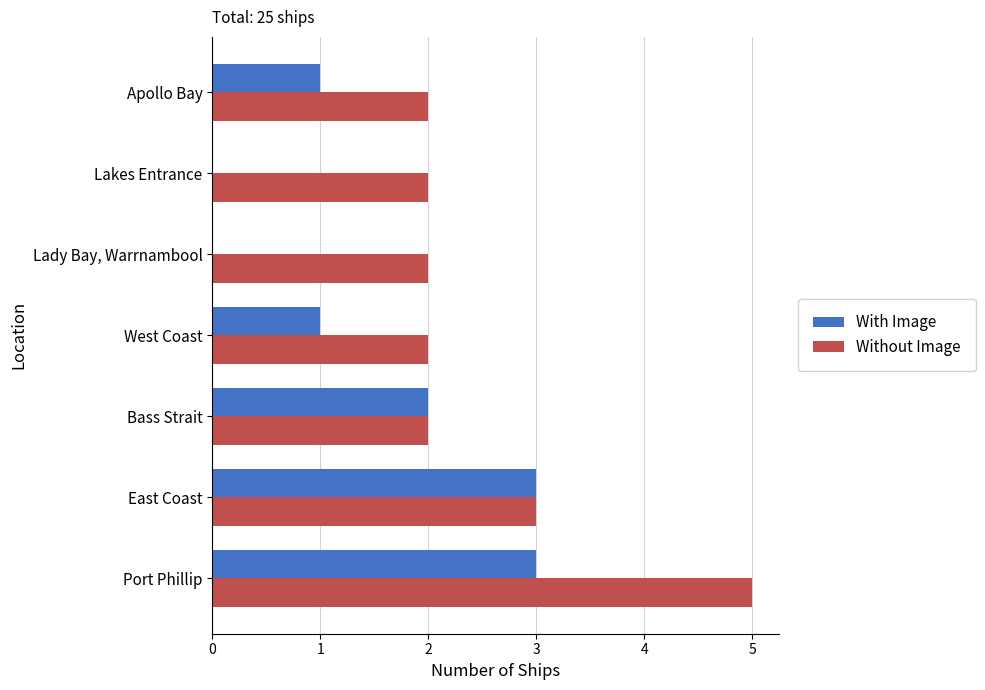

Is it true that Without Image equals 3 at East Coast?

True